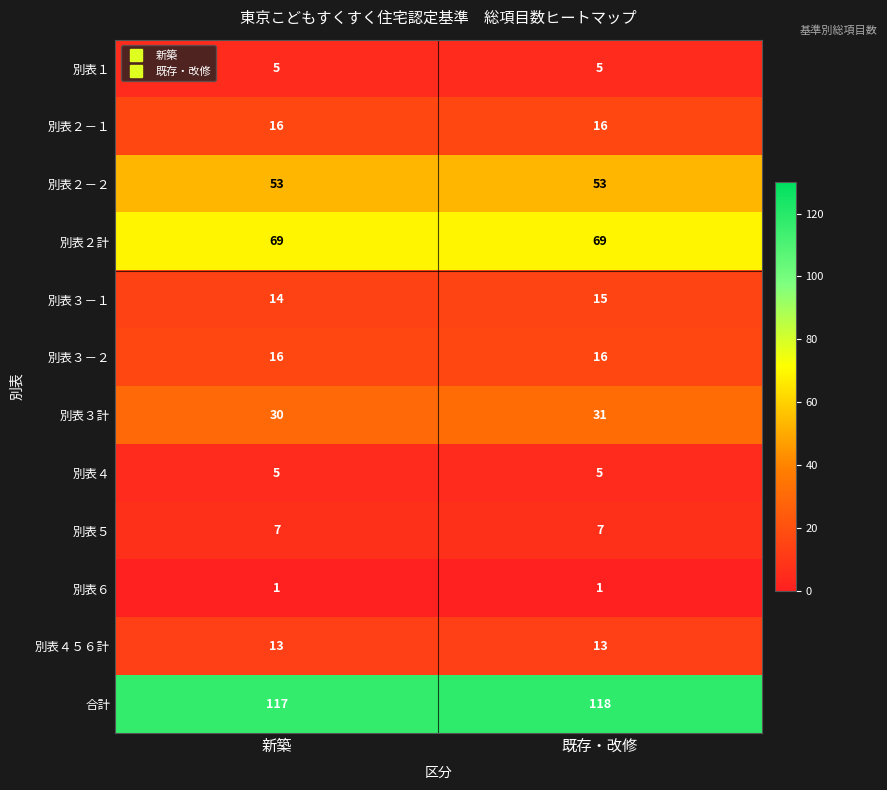

At how many categories does at least one series exceed 30?

2